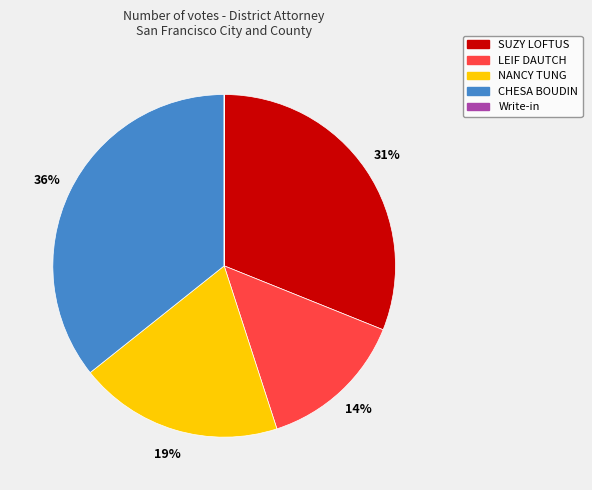

Between NANCY TUNG and CHESA BOUDIN, which is larger?

CHESA BOUDIN